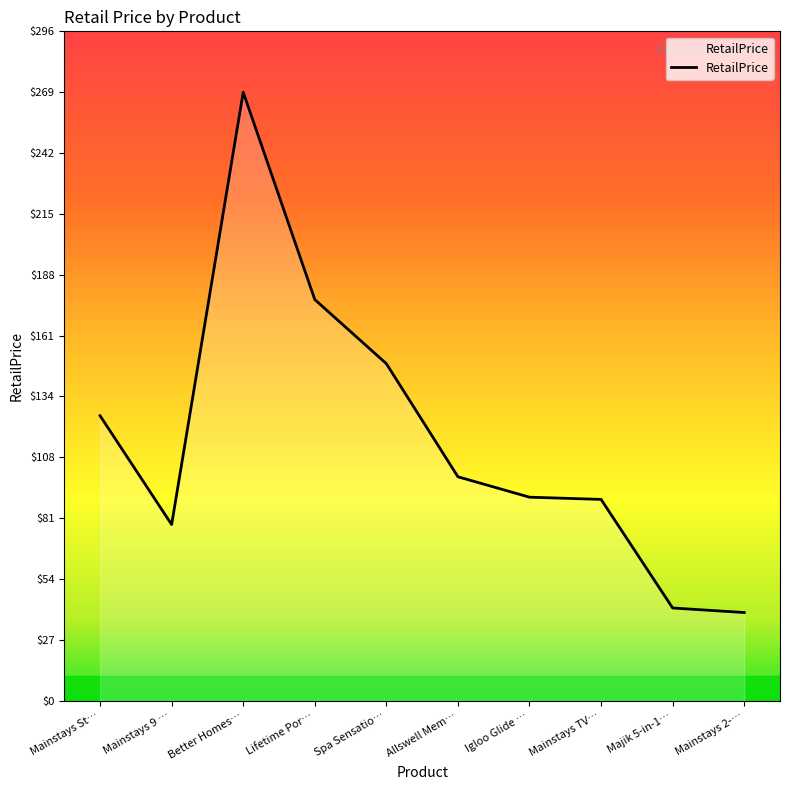

What is the change in value from Allswell Mem… to Mainstays 2-…?

-60.0